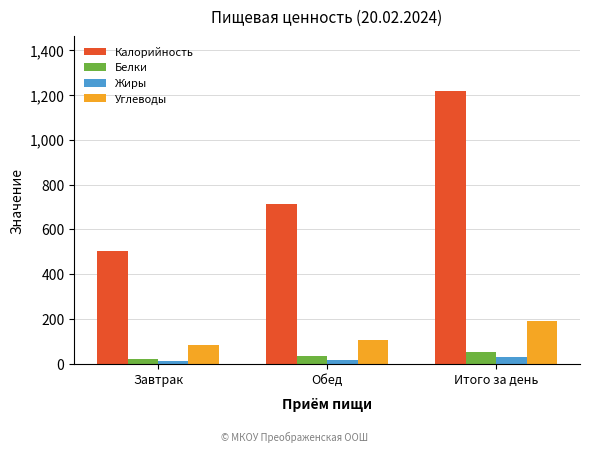

What is the difference between the maximum and minimum values in the Калорийность series?

715.3